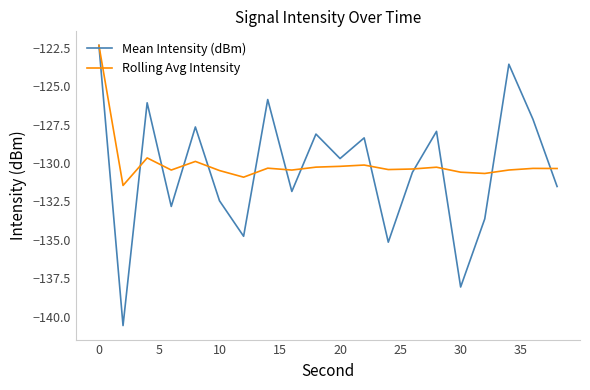

Rank the series by their average value, from highest to lowest.

Rolling Avg Intensity, Mean Intensity (dBm)